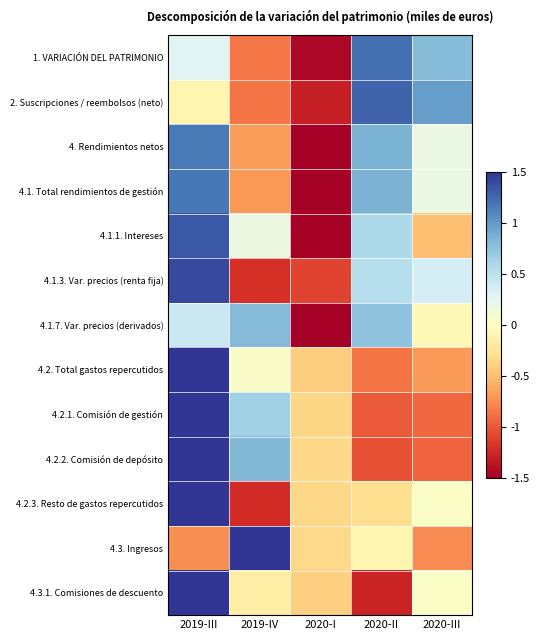

How many series are shown in this chart?

13